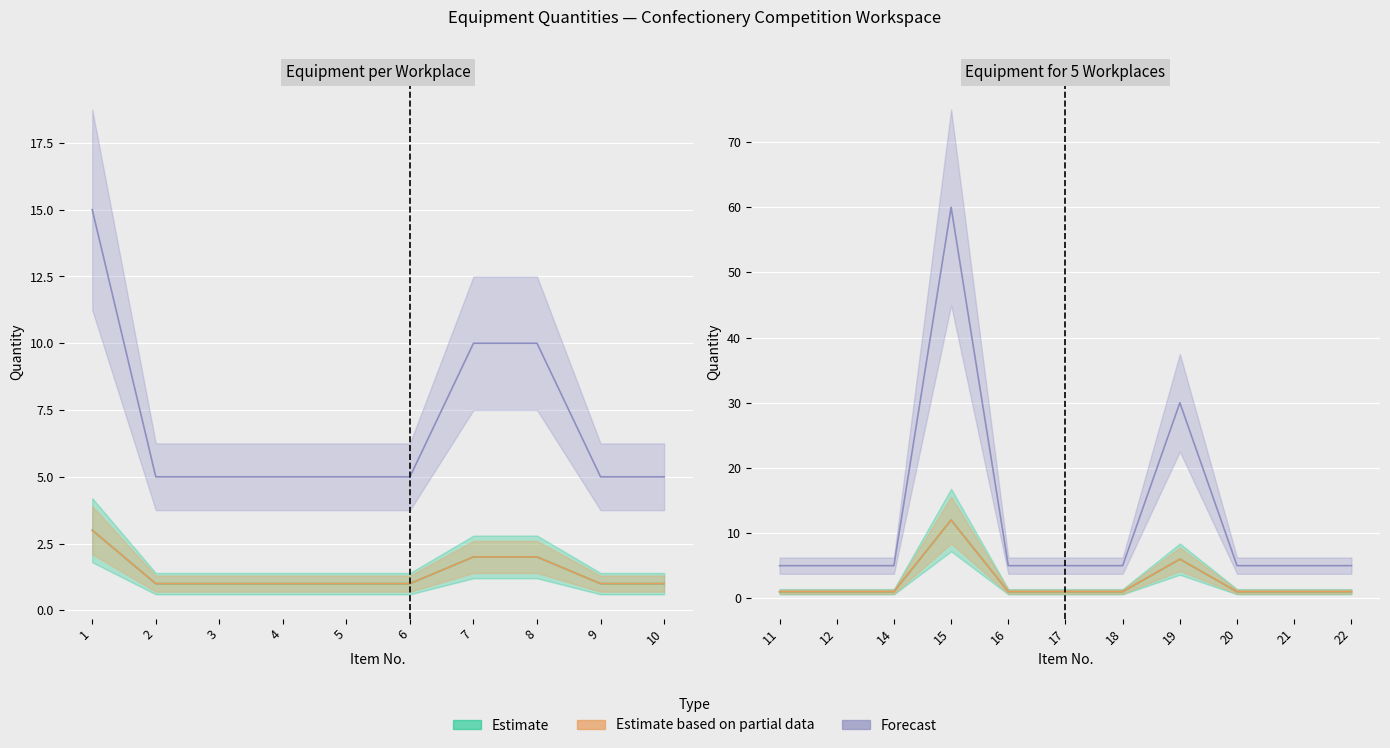

True or false: Total quantity (5 workplaces) and Quantity per workplace intersect in this chart.

False